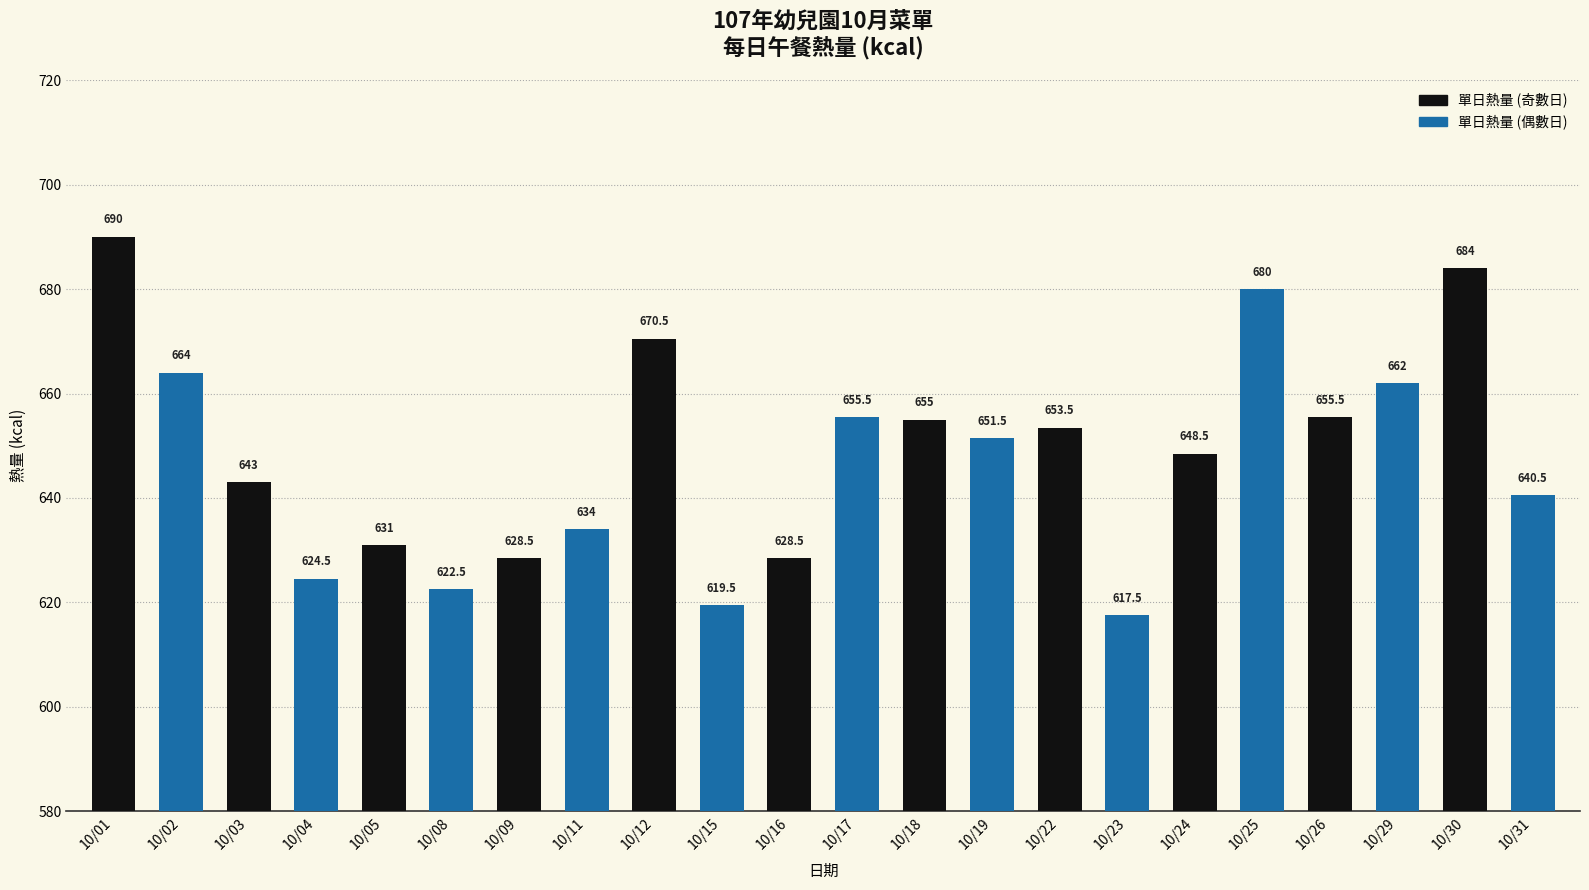

Which category has the lowest value across all series?

10/23